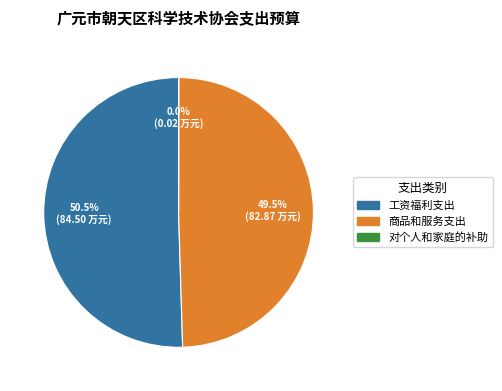

What percentage do 工资福利支出 and 商品和服务支出 together represent?

100.0%